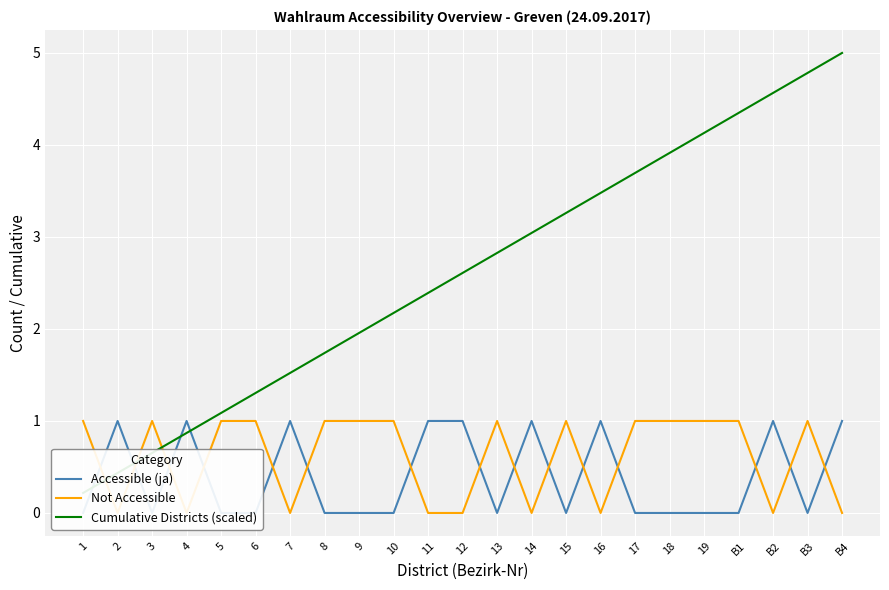

How many lines are shown in the chart?

3